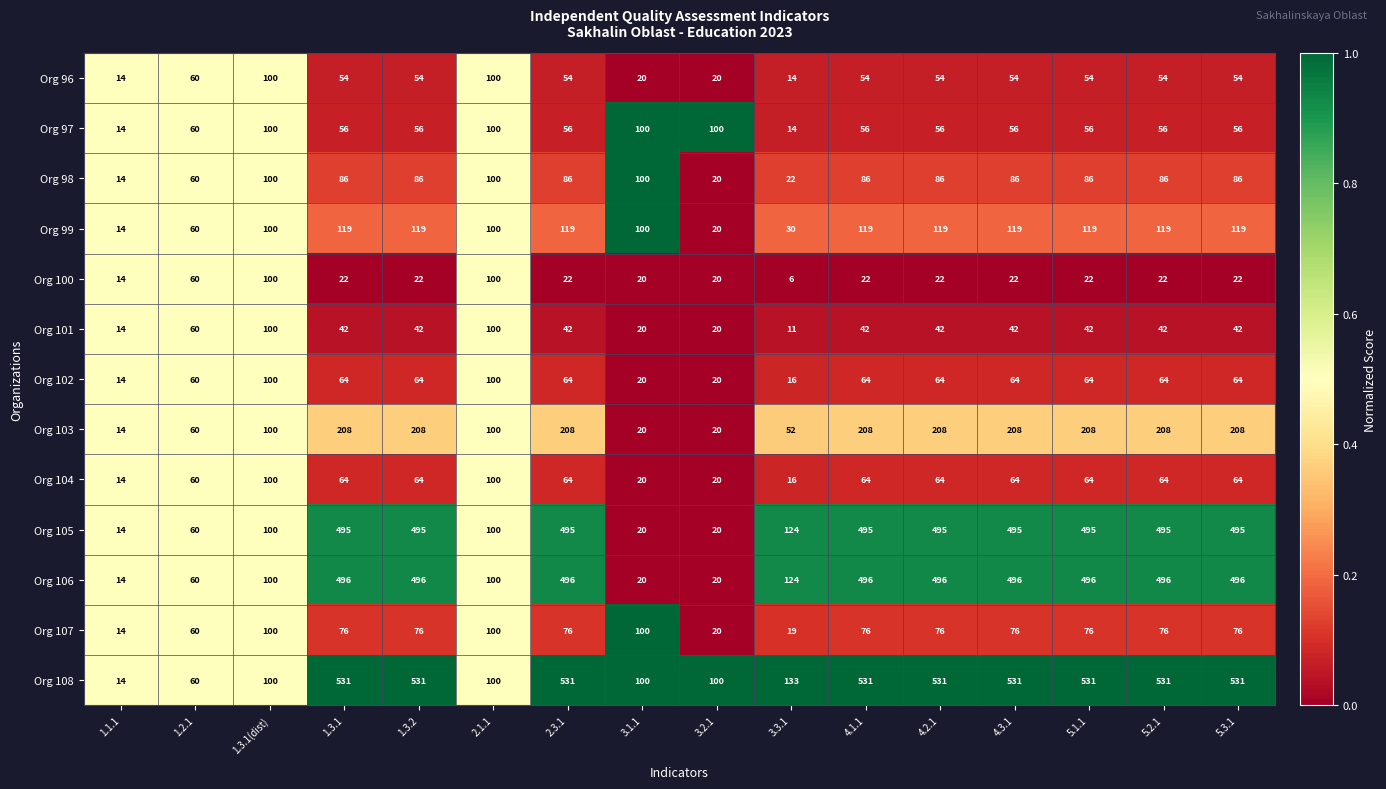

What is the maximum value for Org 103?

208